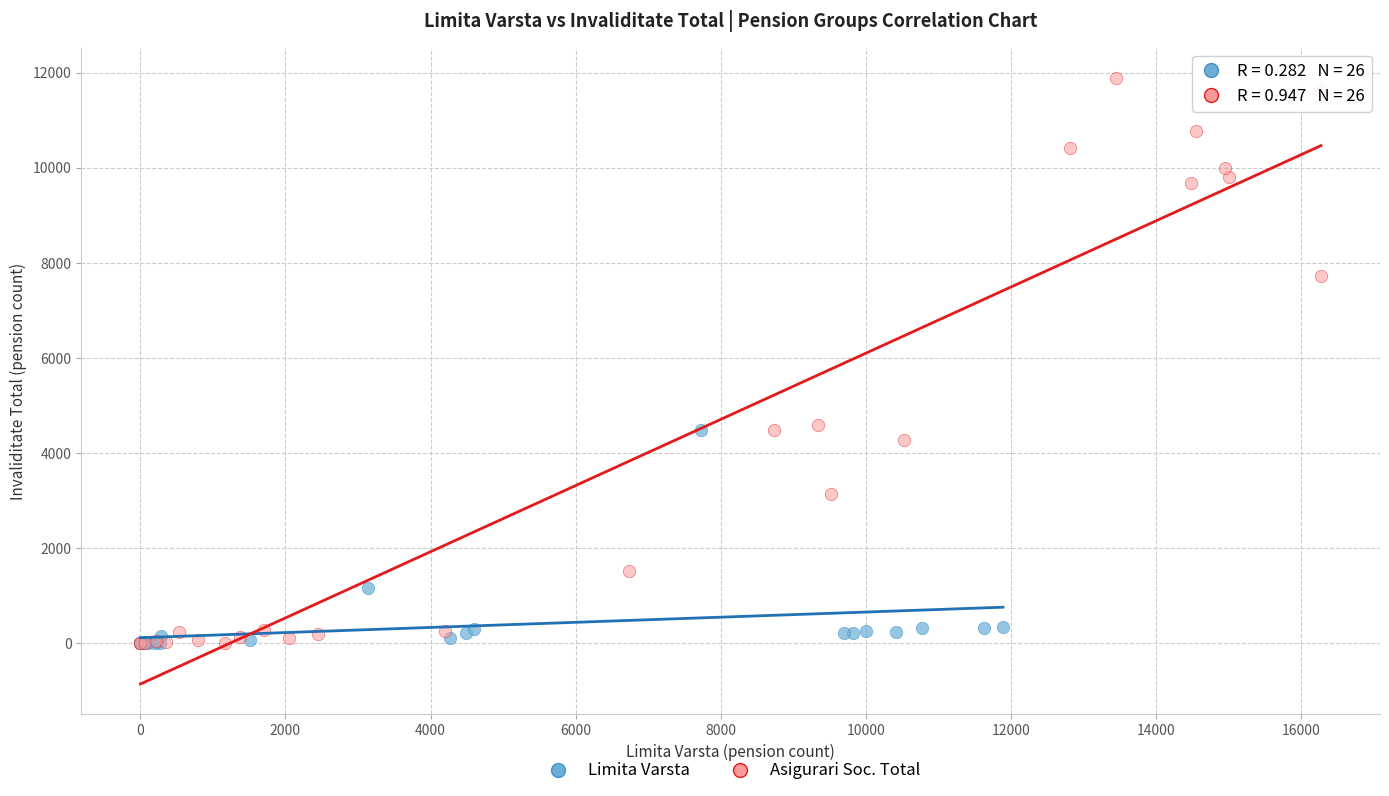

Which series has the widest spread of Y values?

Asigurari Soc. Total